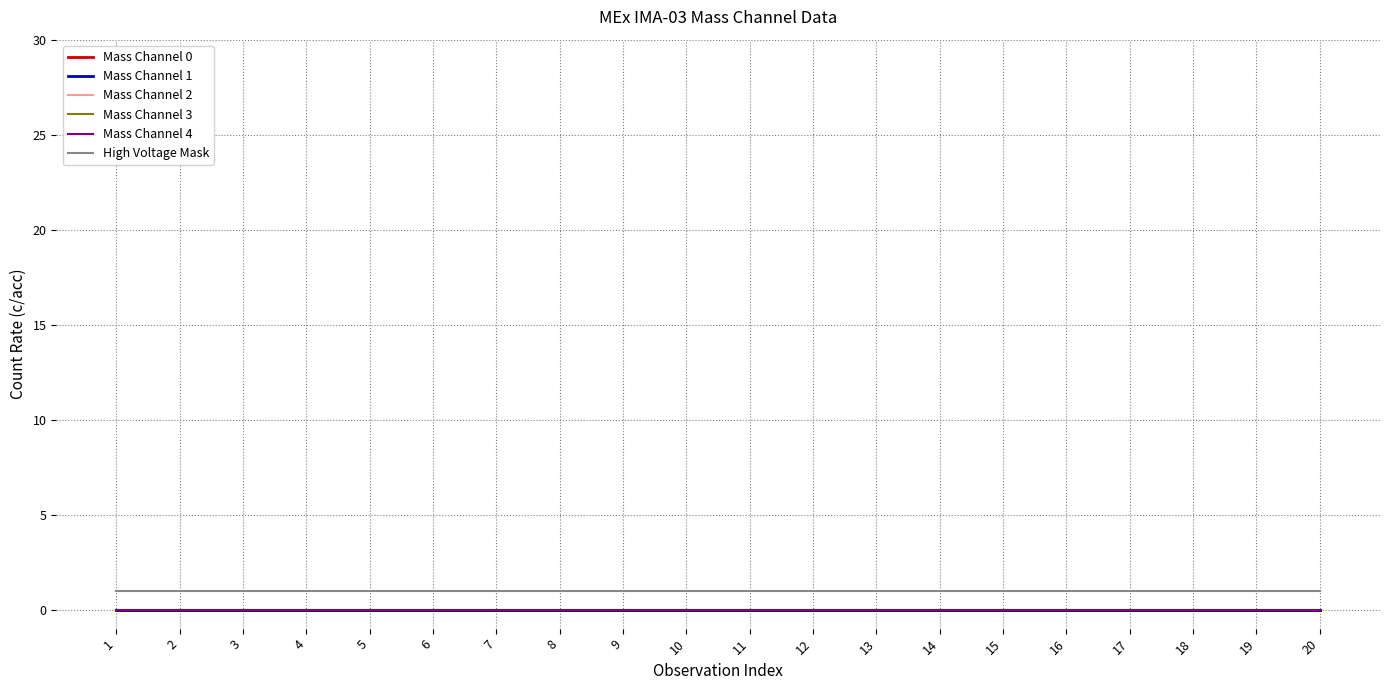

Reading left to right, list all the values displayed in this chart.

Mass Channel 0: 1=0	2=0	3=0	4=0	5=0	6=0	7=0	8=0	9=0	10=0	11=0	12=0	13=0	14=0	15=0	16=0	17=0	18=0	19=0	20=0
Mass Channel 1: 1=0	2=0	3=0	4=0	5=0	6=0	7=0	8=0	9=0	10=0	11=0	12=0	13=0	14=0	15=0	16=0	17=0	18=0	19=0	20=0
Mass Channel 2: 1=0	2=0	3=0	4=0	5=0	6=0	7=0	8=0	9=0	10=0	11=0	12=0	13=0	14=0	15=0	16=0	17=0	18=0	19=0	20=0
Mass Channel 3: 1=0	2=0	3=0	4=0	5=0	6=0	7=0	8=0	9=0	10=0	11=0	12=0	13=0	14=0	15=0	16=0	17=0	18=0	19=0	20=0
Mass Channel 4: 1=0	2=0	3=0	4=0	5=0	6=0	7=0	8=0	9=0	10=0	11=0	12=0	13=0	14=0	15=0	16=0	17=0	18=0	19=0	20=0
High Voltage Mask: 1=1	2=1	3=1	4=1	5=1	6=1	7=1	8=1	9=1	10=1	11=1	12=1	13=1	14=1	15=1	16=1	17=1	18=1	19=1	20=1